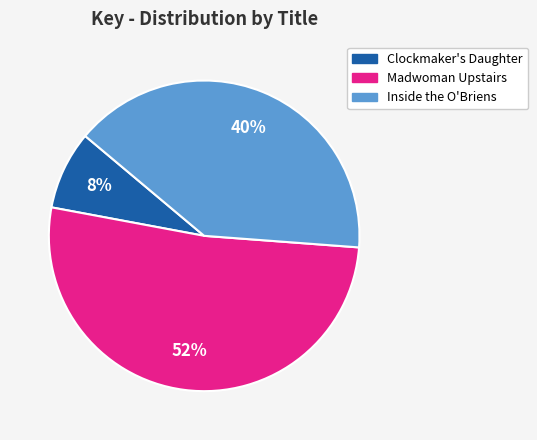

Between Madwoman Upstairs and Clockmaker's Daughter, which is larger?

Madwoman Upstairs